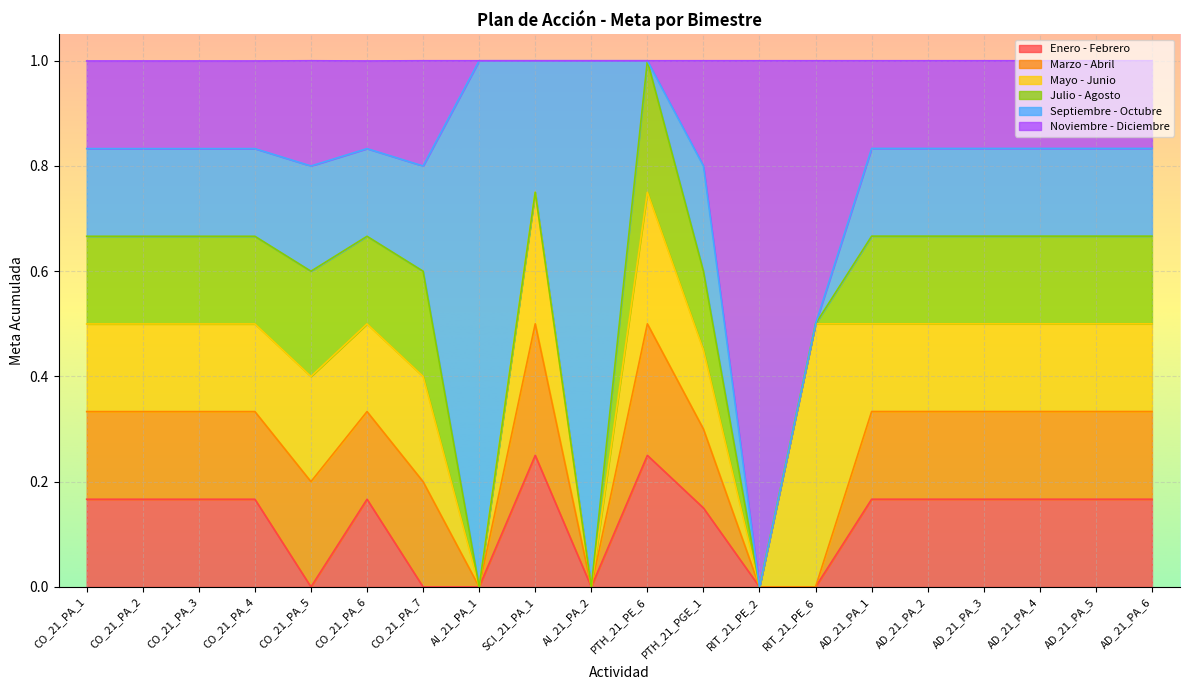

Reading left to right, what are all the values shown in this chart?

Enero - Febrero: CO_21_PA_1=0.2	CO_21_PA_2=0.2	CO_21_PA_3=0.2	CO_21_PA_4=0.2	CO_21_PA_5=0.0	CO_21_PA_6=0.2	CO_21_PA_7=0.0	AI_21_PA_1=0.0	SCI_21_PA_1=0.2	AI_21_PA_2=0.0	PTH_21_PE_6=0.2	PTH_21_PGE_1=0.2	RIT_21_PE_2=0.0	RIT_21_PE_6=0.0	AD_21_PA_1=0.2	AD_21_PA_2=0.2	AD_21_PA_3=0.2	AD_21_PA_4=0.2	AD_21_PA_5=0.2	AD_21_PA_6=0.2
Marzo - Abril: CO_21_PA_1=0.2	CO_21_PA_2=0.2	CO_21_PA_3=0.2	CO_21_PA_4=0.2	CO_21_PA_5=0.2	CO_21_PA_6=0.2	CO_21_PA_7=0.2	AI_21_PA_1=0.0	SCI_21_PA_1=0.2	AI_21_PA_2=0.0	PTH_21_PE_6=0.2	PTH_21_PGE_1=0.2	RIT_21_PE_2=0.0	RIT_21_PE_6=0.0	AD_21_PA_1=0.2	AD_21_PA_2=0.2	AD_21_PA_3=0.2	AD_21_PA_4=0.2	AD_21_PA_5=0.2	AD_21_PA_6=0.2
Mayo - Junio: CO_21_PA_1=0.2	CO_21_PA_2=0.2	CO_21_PA_3=0.2	CO_21_PA_4=0.2	CO_21_PA_5=0.2	CO_21_PA_6=0.2	CO_21_PA_7=0.2	AI_21_PA_1=0.0	SCI_21_PA_1=0.2	AI_21_PA_2=0.0	PTH_21_PE_6=0.2	PTH_21_PGE_1=0.2	RIT_21_PE_2=0.0	RIT_21_PE_6=0.5	AD_21_PA_1=0.2	AD_21_PA_2=0.2	AD_21_PA_3=0.2	AD_21_PA_4=0.2	AD_21_PA_5=0.2	AD_21_PA_6=0.2
Julio - Agosto: CO_21_PA_1=0.2	CO_21_PA_2=0.2	CO_21_PA_3=0.2	CO_21_PA_4=0.2	CO_21_PA_5=0.2	CO_21_PA_6=0.2	CO_21_PA_7=0.2	AI_21_PA_1=0.0	SCI_21_PA_1=0.0	AI_21_PA_2=0.0	PTH_21_PE_6=0.2	PTH_21_PGE_1=0.2	RIT_21_PE_2=0.0	RIT_21_PE_6=0.0	AD_21_PA_1=0.2	AD_21_PA_2=0.2	AD_21_PA_3=0.2	AD_21_PA_4=0.2	AD_21_PA_5=0.2	AD_21_PA_6=0.2
Septiembre - Octubre: CO_21_PA_1=0.2	CO_21_PA_2=0.2	CO_21_PA_3=0.2	CO_21_PA_4=0.2	CO_21_PA_5=0.2	CO_21_PA_6=0.2	CO_21_PA_7=0.2	AI_21_PA_1=1.0	SCI_21_PA_1=0.2	AI_21_PA_2=1.0	PTH_21_PE_6=0.0	PTH_21_PGE_1=0.2	RIT_21_PE_2=0.0	RIT_21_PE_6=0.0	AD_21_PA_1=0.2	AD_21_PA_2=0.2	AD_21_PA_3=0.2	AD_21_PA_4=0.2	AD_21_PA_5=0.2	AD_21_PA_6=0.2
Noviembre - Diciembre: CO_21_PA_1=0.2	CO_21_PA_2=0.2	CO_21_PA_3=0.2	CO_21_PA_4=0.2	CO_21_PA_5=0.2	CO_21_PA_6=0.2	CO_21_PA_7=0.2	AI_21_PA_1=0.0	SCI_21_PA_1=0.0	AI_21_PA_2=0.0	PTH_21_PE_6=0.0	PTH_21_PGE_1=0.2	RIT_21_PE_2=1.0	RIT_21_PE_6=0.5	AD_21_PA_1=0.2	AD_21_PA_2=0.2	AD_21_PA_3=0.2	AD_21_PA_4=0.2	AD_21_PA_5=0.2	AD_21_PA_6=0.2